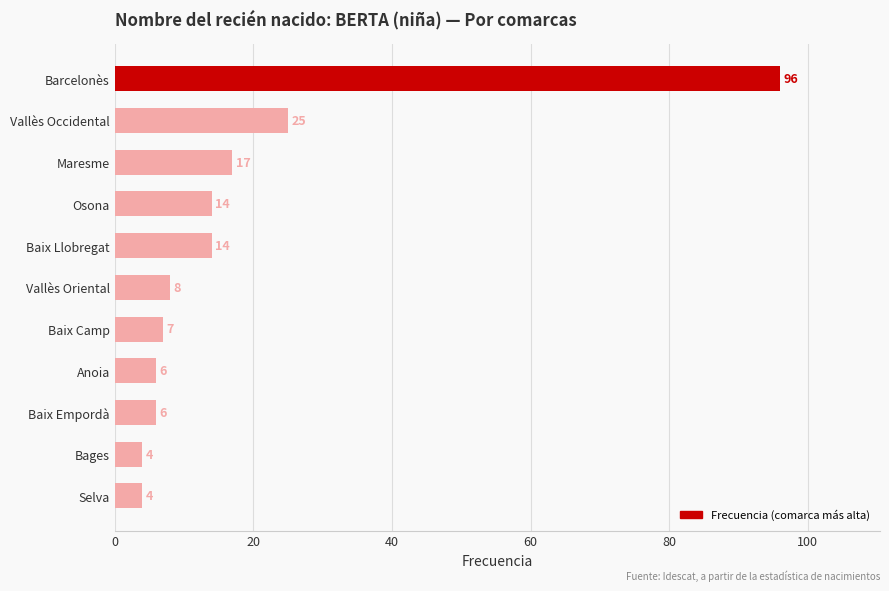

True or false: the data shows 14 at Osona.

True